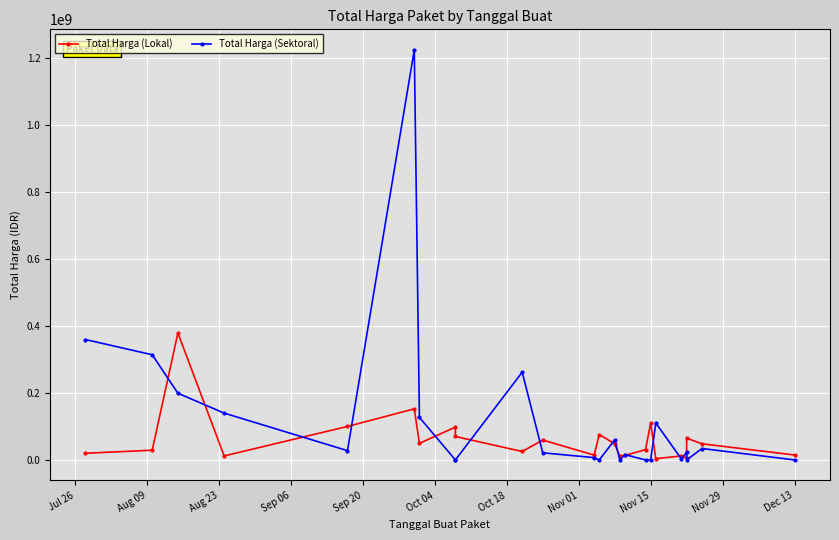

List the series in order of their peak value, lowest first.

Total Harga (Lokal), Total Harga (Sektoral)